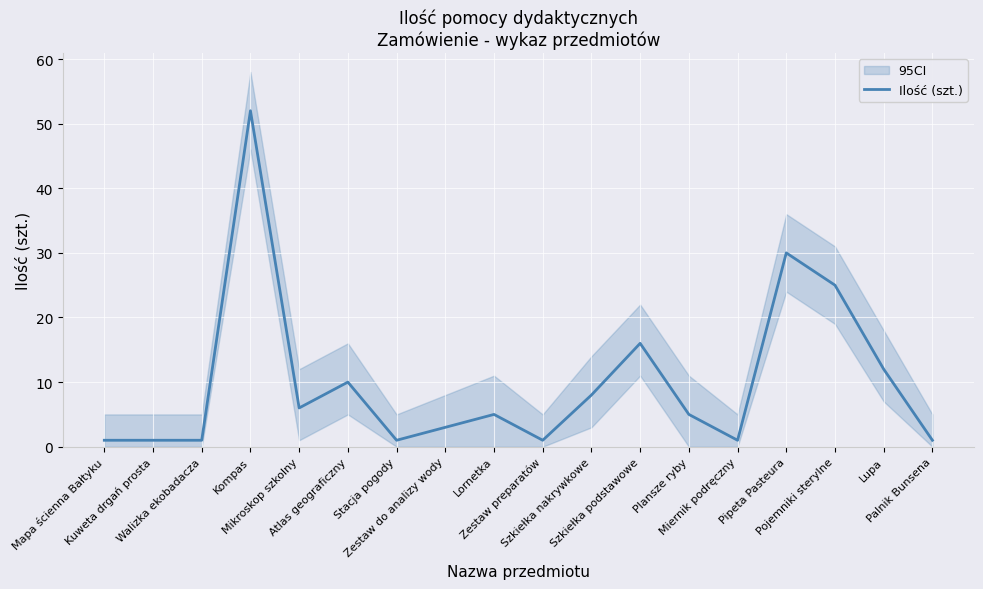

What is the difference between the values at Szkiełka podstawowe and Miernik podręczny?

15